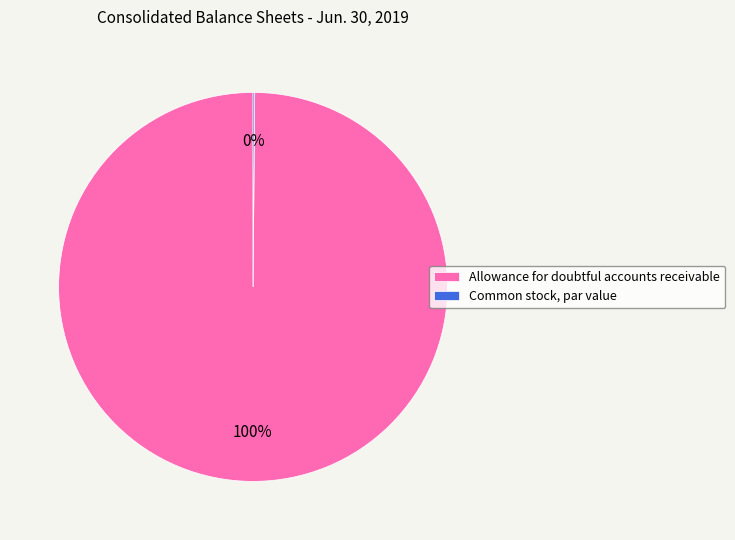

What is the largest slice in the pie chart?

Allowance for doubtful accounts receivable